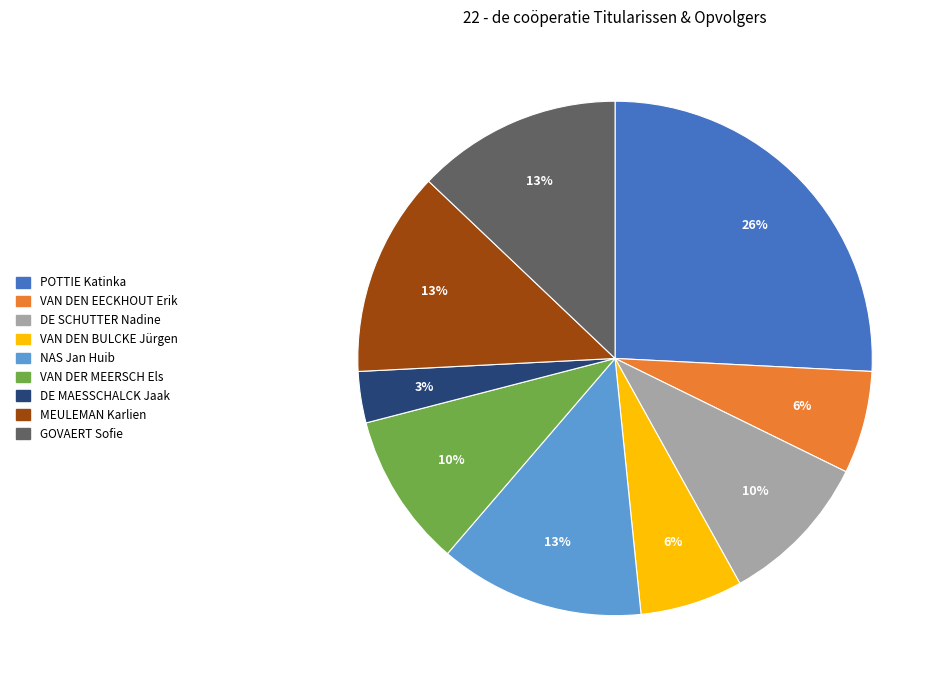

Is there any slice that represents more than half of the pie?

No